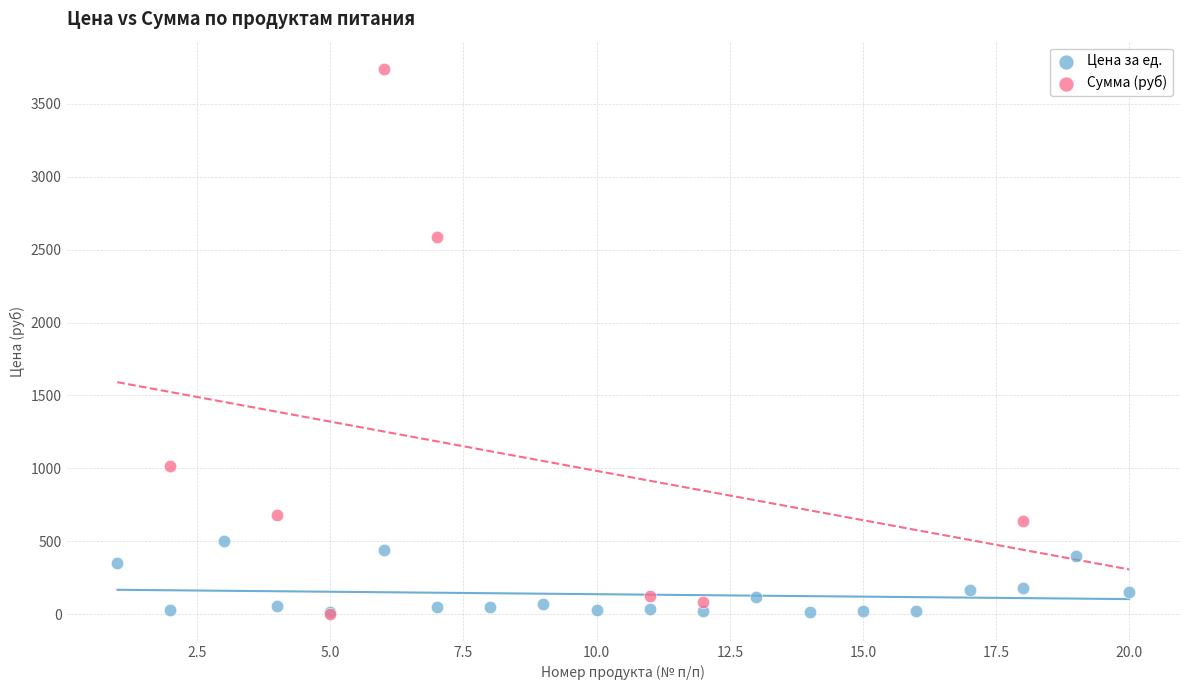

Which series reaches the maximum Y coordinate?

Сумма (руб)